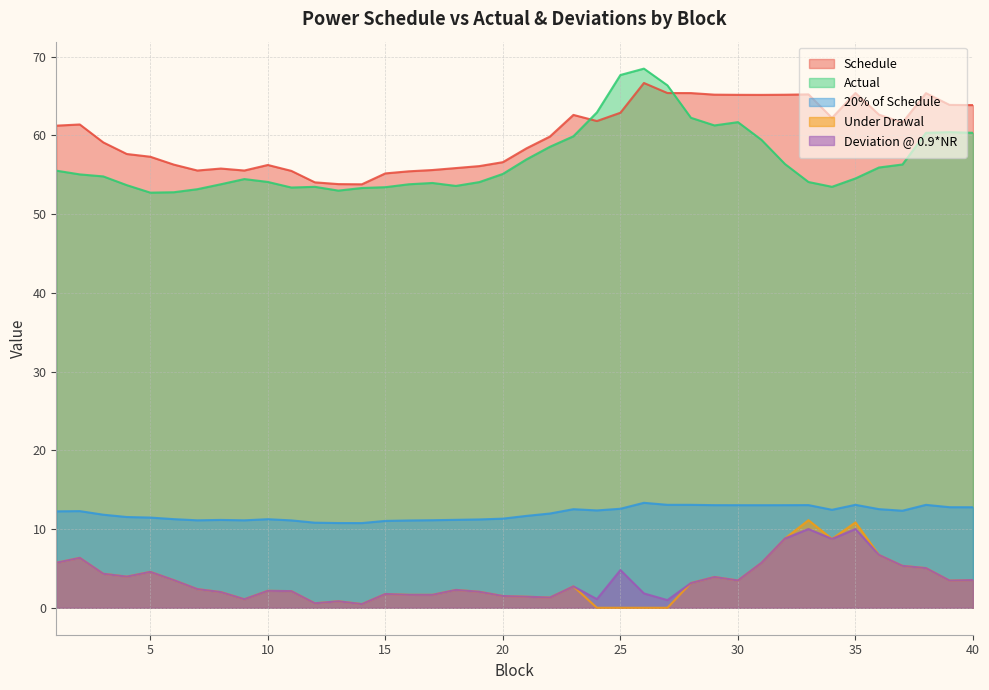

At how many categories does at least one series exceed 46?

40